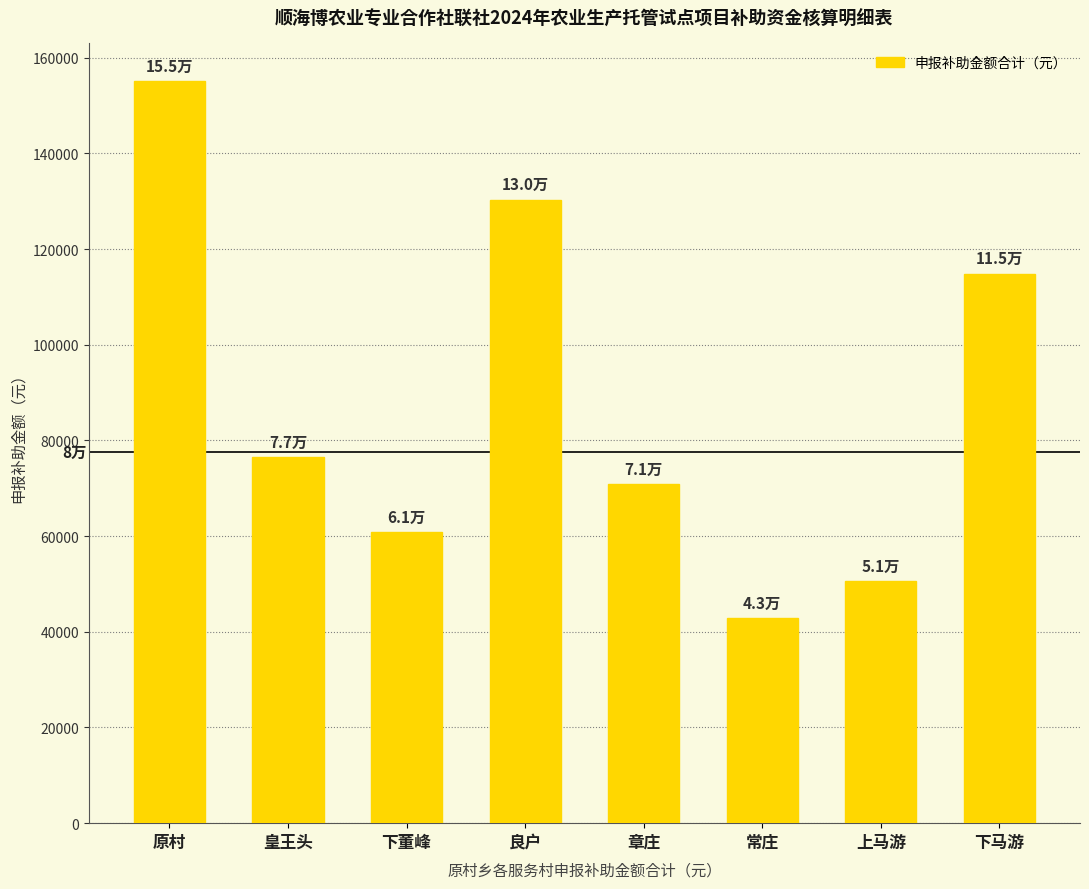

What is the minimum value shown in the chart?

42818.4